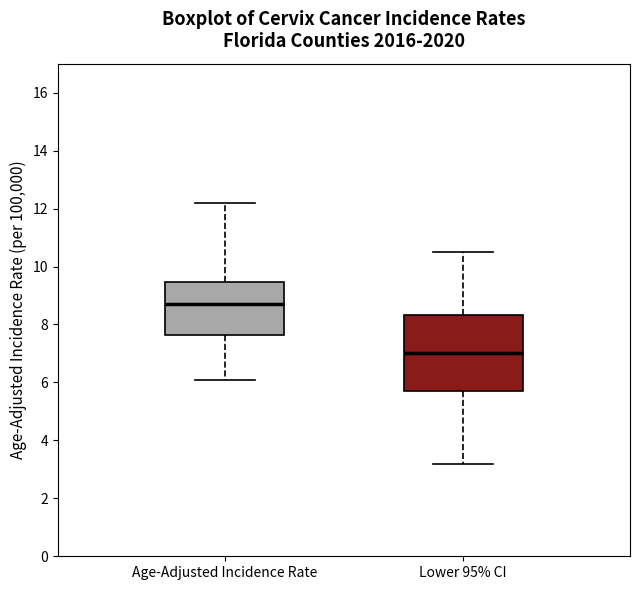

Reading left to right, read every box against the y-axis: the position of its median line, the range the box covers, and the ends of its whiskers. The values are not printed on the chart, so give them approximately, as read against the axis.

Age-Adjusted Incidence Rate: median 8.8, box 7.6 to 9.4, whiskers 6.2 to 12.2
Lower 95% CI: median 7.0, box 5.8 to 8.4, whiskers 3.2 to 10.6